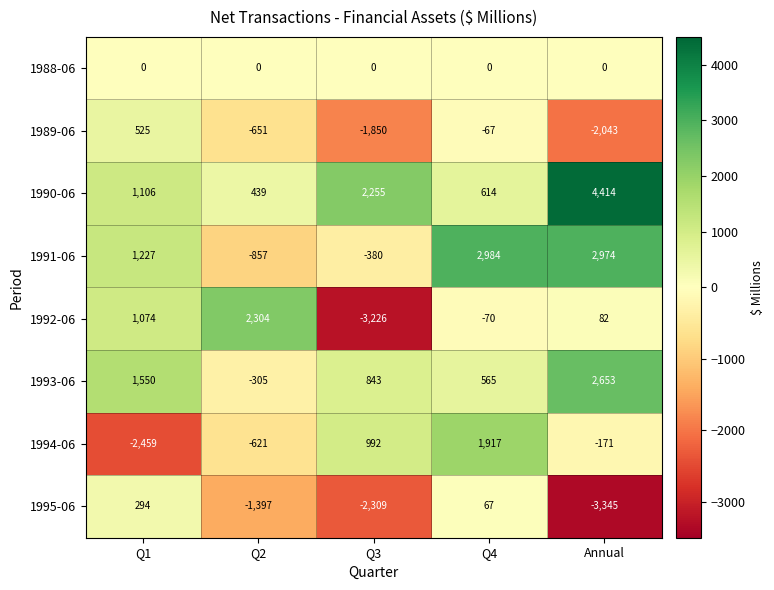

True or false: 1992-06 has a value of 2304 at Q2.

True